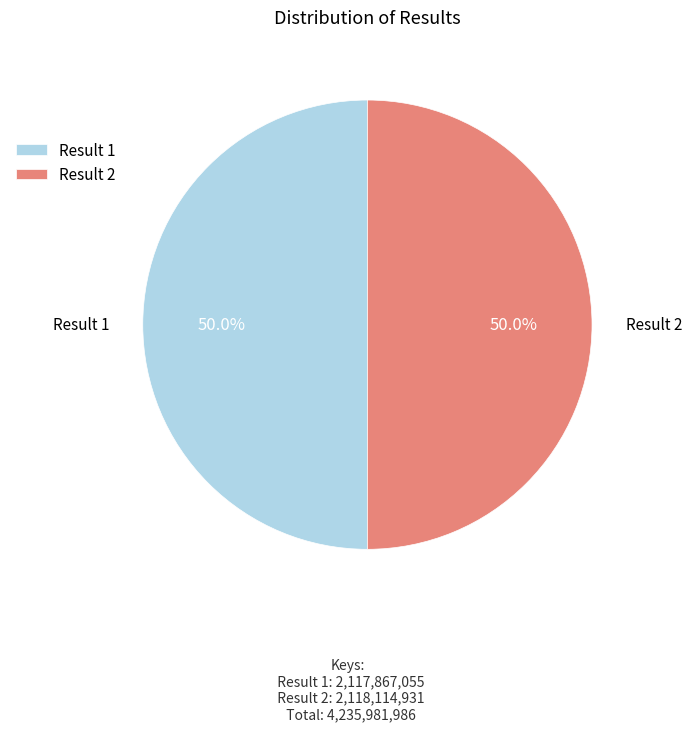

Combined, do Result 1 and Result 2 account for over 50%?

Yes